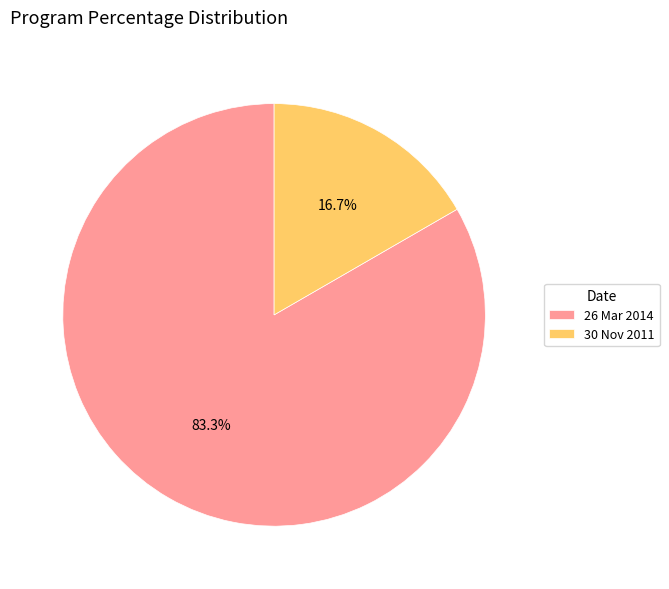

What percentage is the 30 Nov 2011 slice, to the nearest percent?

17%